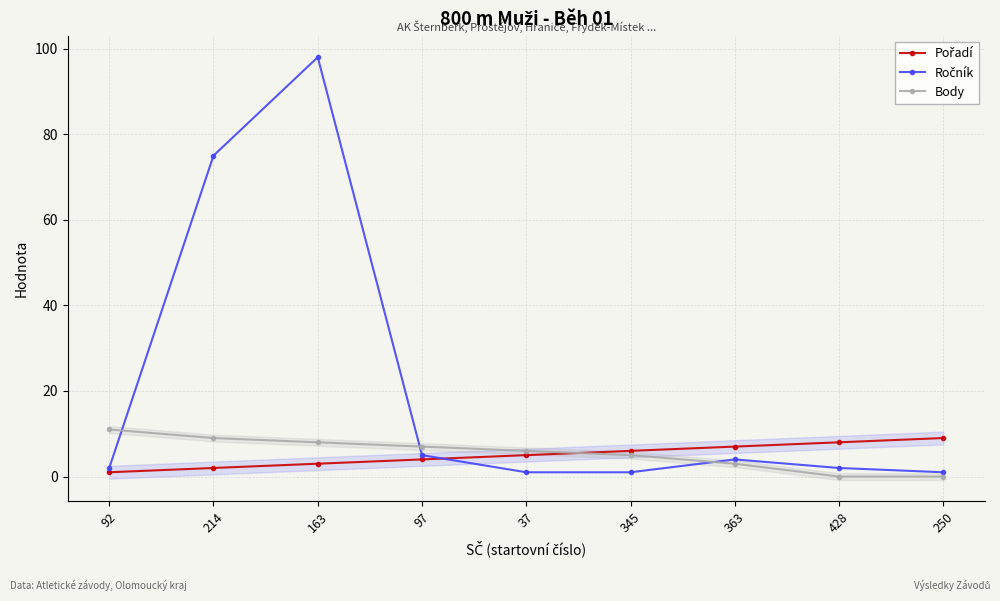

True or false: Body has more than 2 interior local peaks.

False